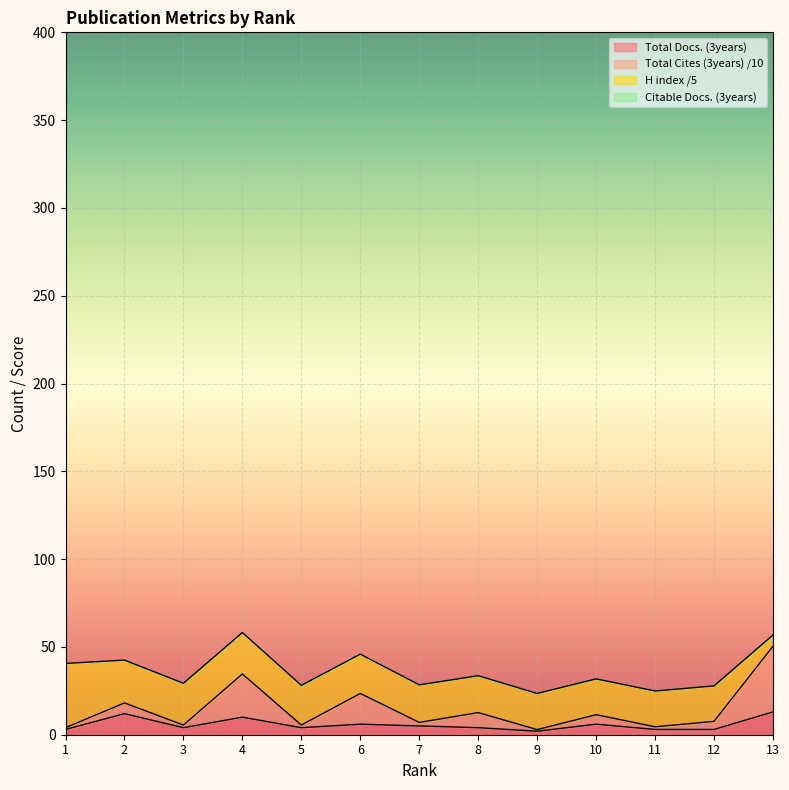

How many interior local peaks does the Total Cites (3years) series have?

5